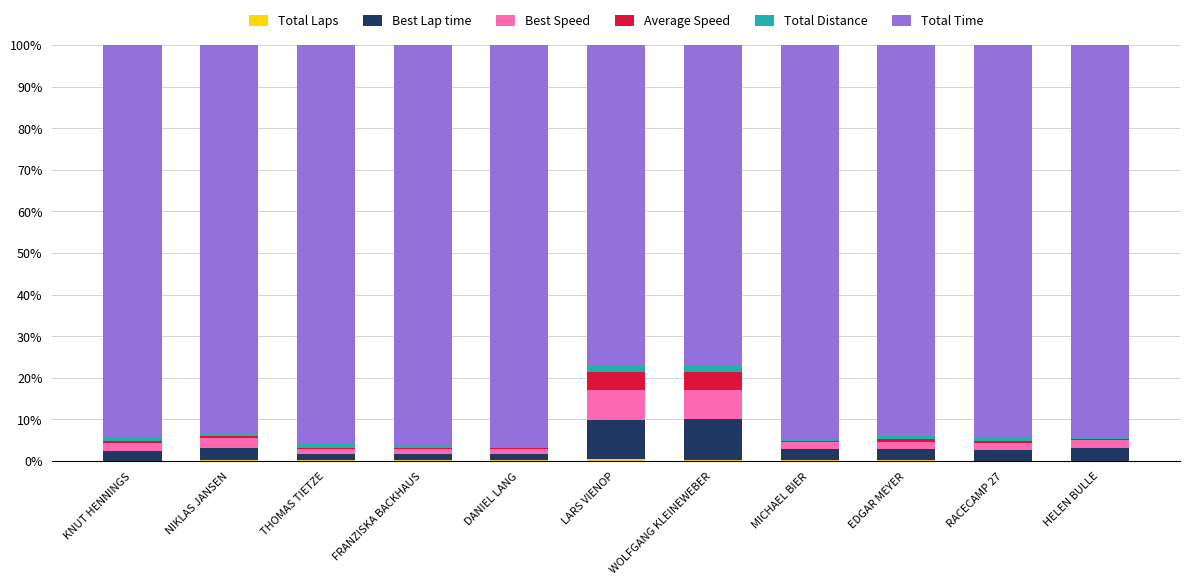

What is the value of the Total Laps bar at the 2nd from the left?

0.2